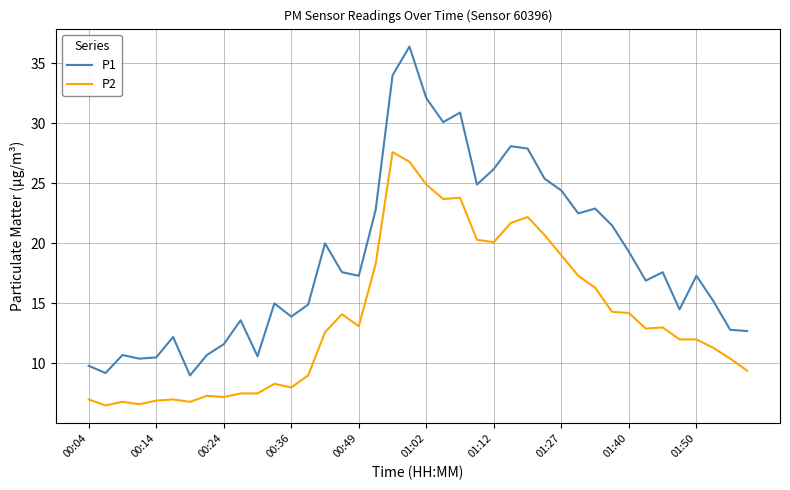

How many lines are shown in the chart?

2